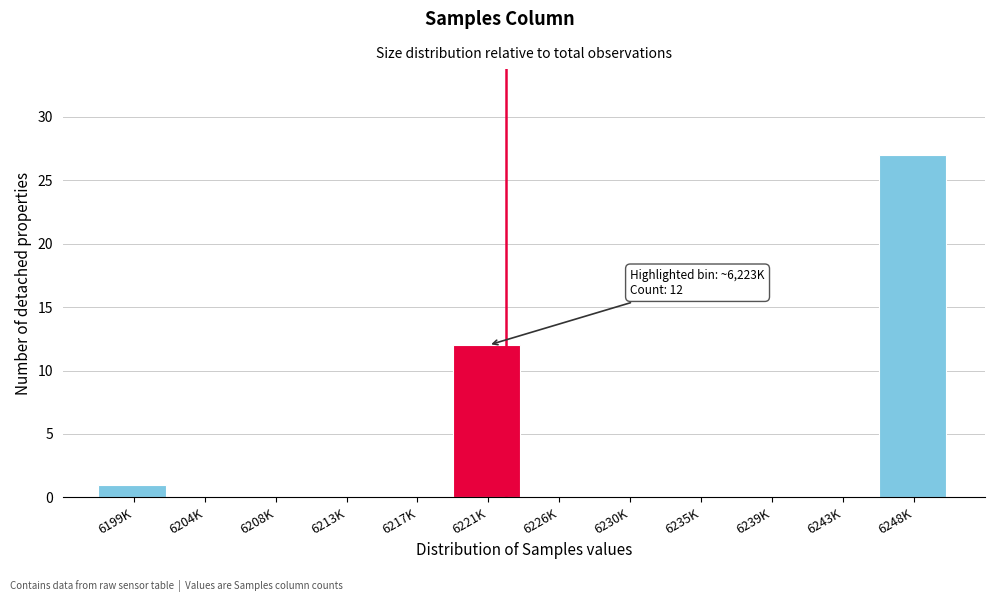

Reading left to right, what are all the values shown in this chart?

6199K=1	6204K=0	6208K=0	6213K=0	6217K=0	6221K=12	6226K=0	6230K=0	6235K=0	6239K=0	6243K=0	6248K=27